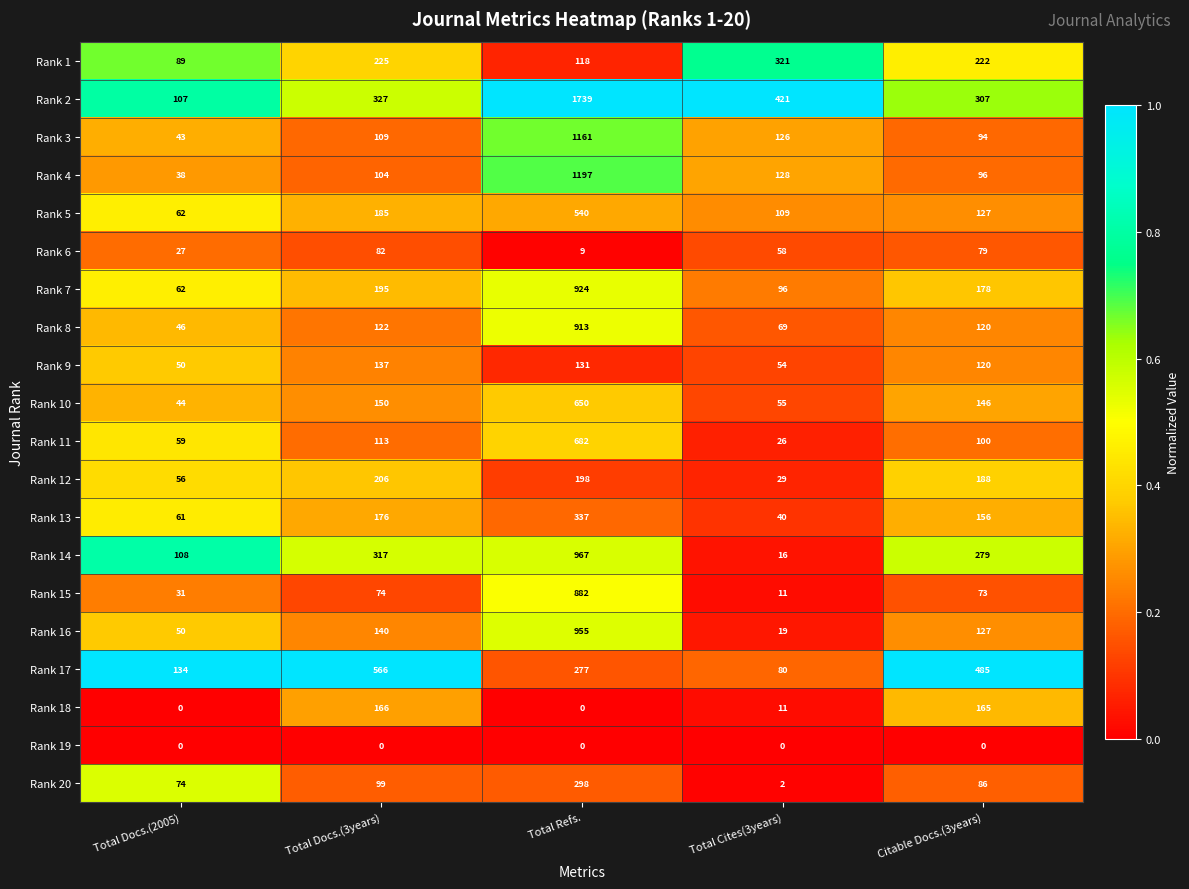

The value of Rank 11 at Citable Docs.(3years) is 61. True or false?

False